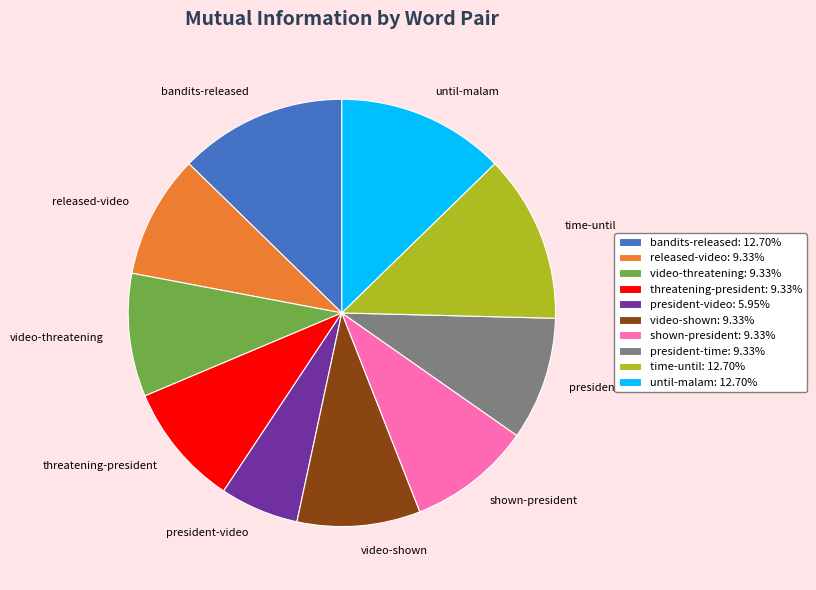

Count the number of slices in the pie.

10